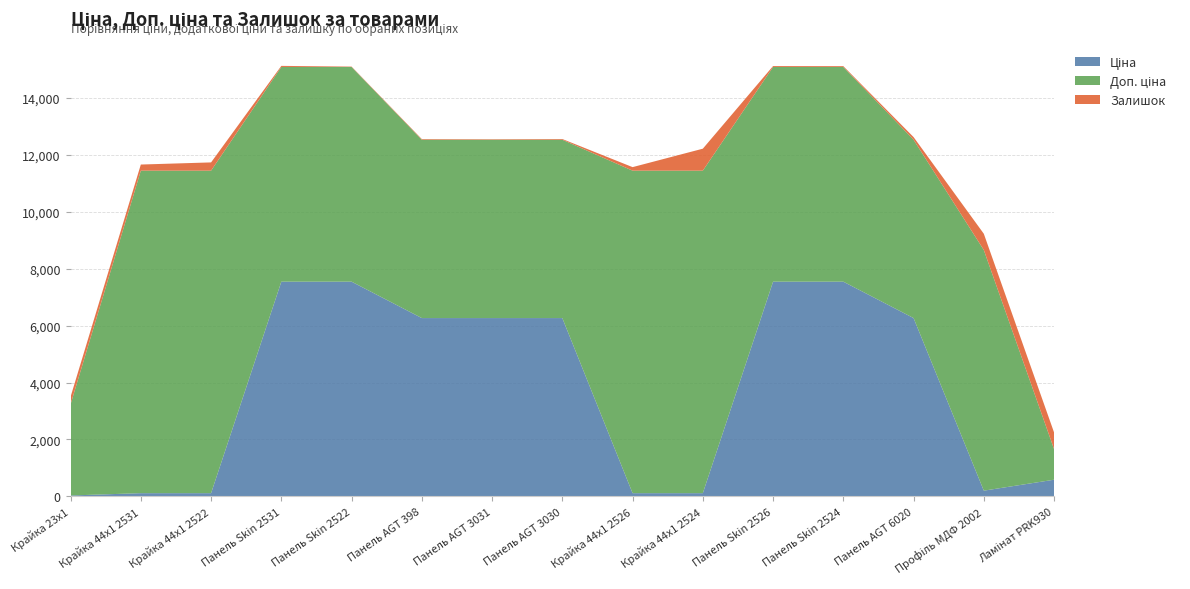

Reading left to right, what are all the values shown in this chart?

Ціна: Крайка 23x1=32.0	Крайка 44x1 2531=113.3	Крайка 44x1 2522=113.3	Панель Skin 2531=7545.9	Панель Skin 2522=7545.9	Панель AGT 398=6266.7	Панель AGT 3031=6266.7	Панель AGT 3030=6266.7	Крайка 44x1 2526=113.3	Крайка 44x1 2524=113.3	Панель Skin 2526=7545.9	Панель Skin 2524=7545.9	Панель AGT 6020=6266.7	Профіль МДФ 2002=201.3	Ламінат PRK930=586.0
Доп. ціна: Крайка 23x1=3205.0	Крайка 44x1 2531=11334.0	Крайка 44x1 2522=11334.0	Панель Skin 2531=7545.9	Панель Skin 2522=7545.9	Панель AGT 398=6266.7	Панель AGT 3031=6266.7	Панель AGT 3030=6266.7	Крайка 44x1 2526=11334.0	Крайка 44x1 2524=11334.0	Панель Skin 2526=7545.9	Панель Skin 2524=7545.9	Панель AGT 6020=6266.7	Профіль МДФ 2002=8456.7	Ламінат PRK930=1074.5
Залишок: Крайка 23x1=264.0	Крайка 44x1 2531=215.0	Крайка 44x1 2522=290.0	Панель Skin 2531=38.0	Панель Skin 2522=13.0	Панель AGT 398=23.0	Панель AGT 3031=18.0	Панель AGT 3030=26.0	Крайка 44x1 2526=124.0	Крайка 44x1 2524=772.0	Панель Skin 2526=32.0	Панель Skin 2524=29.0	Панель AGT 6020=94.0	Профіль МДФ 2002=571.0	Ламінат PRK930=585.0